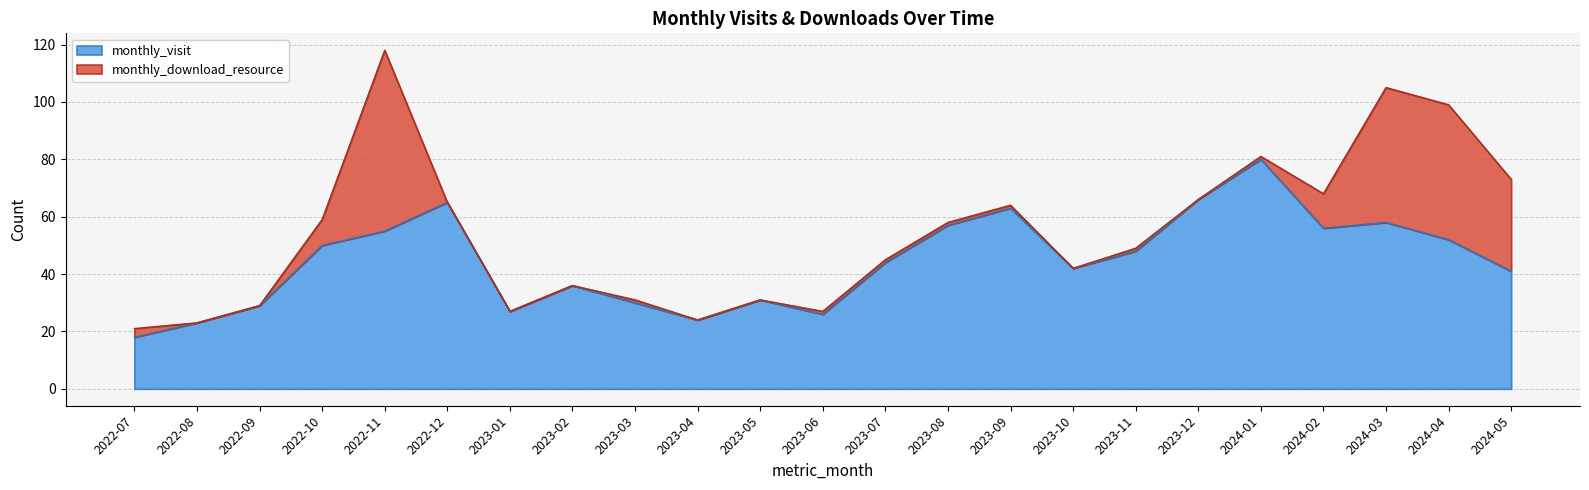

Reading left to right, what are all the values shown in this chart?

18	23	29	50	55	65	27	36	30	24	31	26	44	57	63	42	48	66	80	56	58	52	41